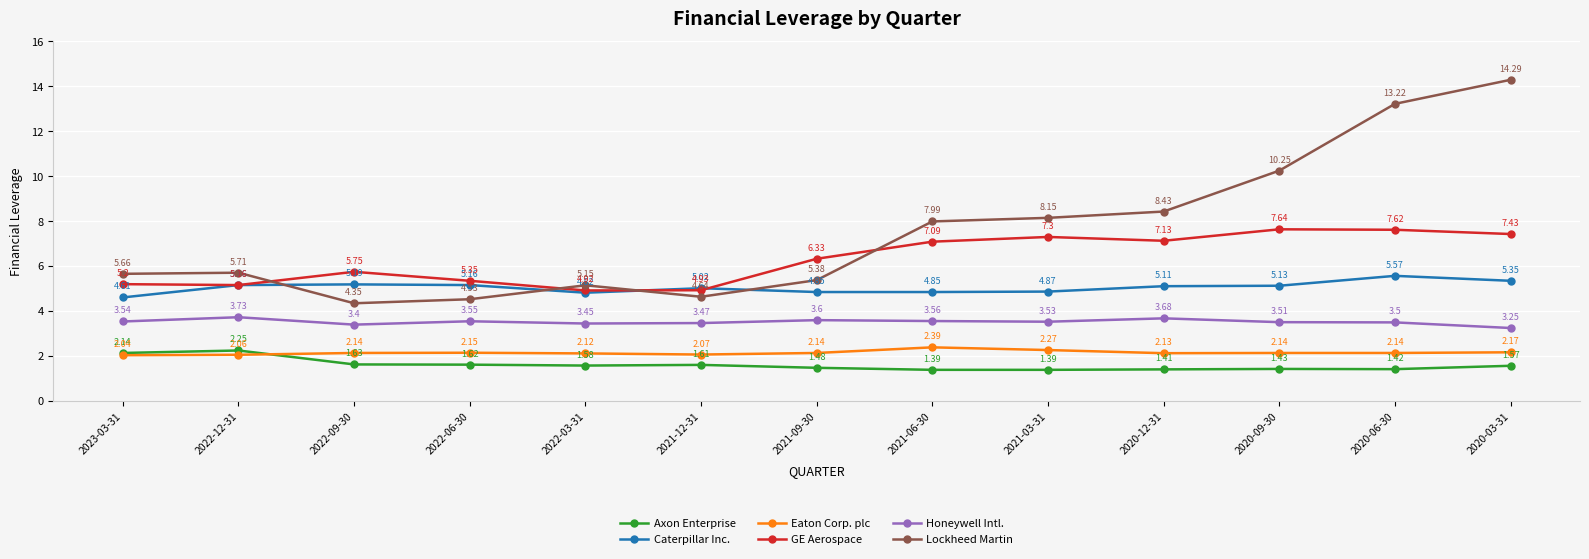

Which series has the widest spread of values?

Lockheed Martin